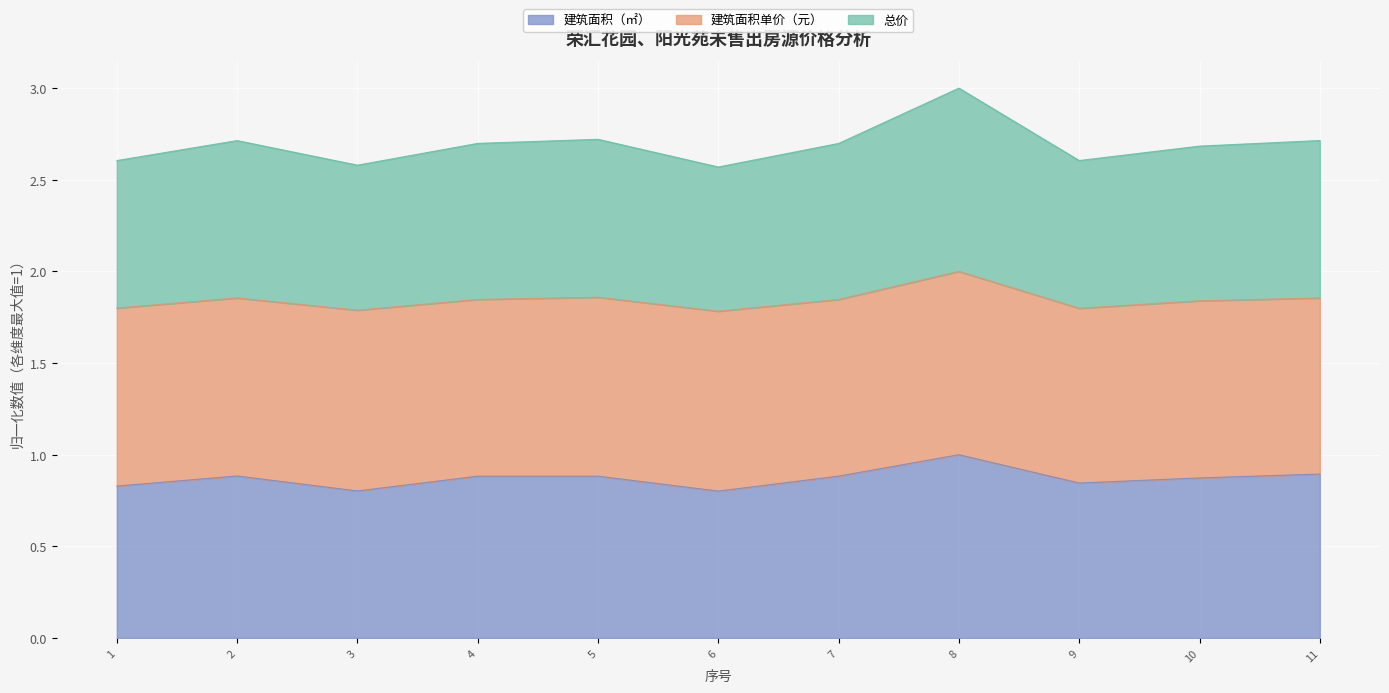

True or false: 建筑面积（㎡） has a value of 0.4 at 3.

False